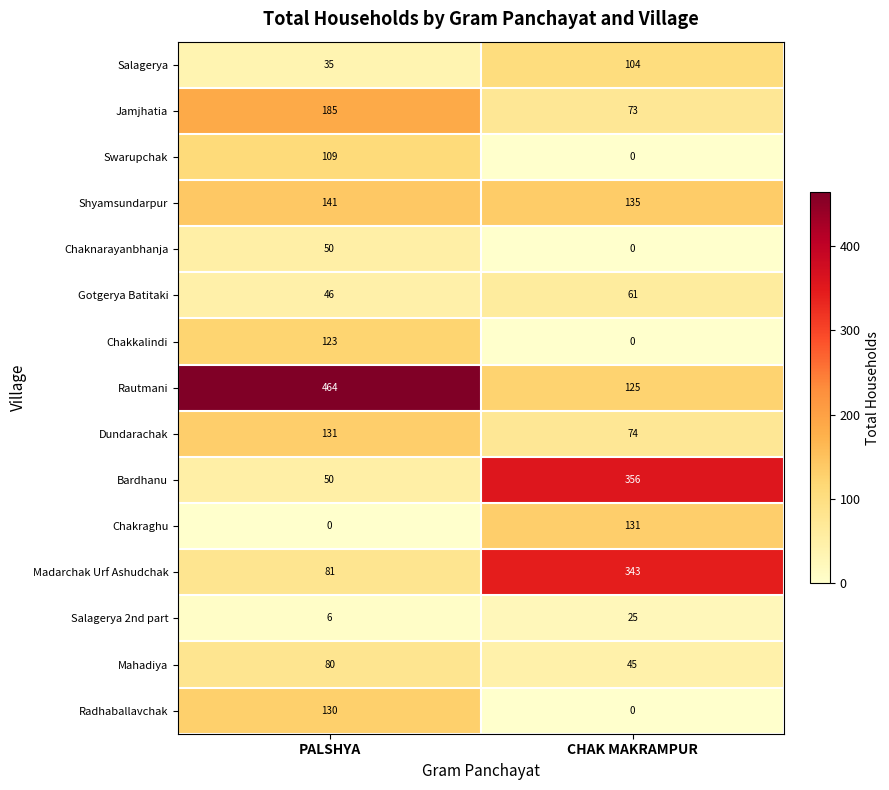

What is the difference between the Chaknarayanbhanja values at PALSHYA and CHAK MAKRAMPUR?

50